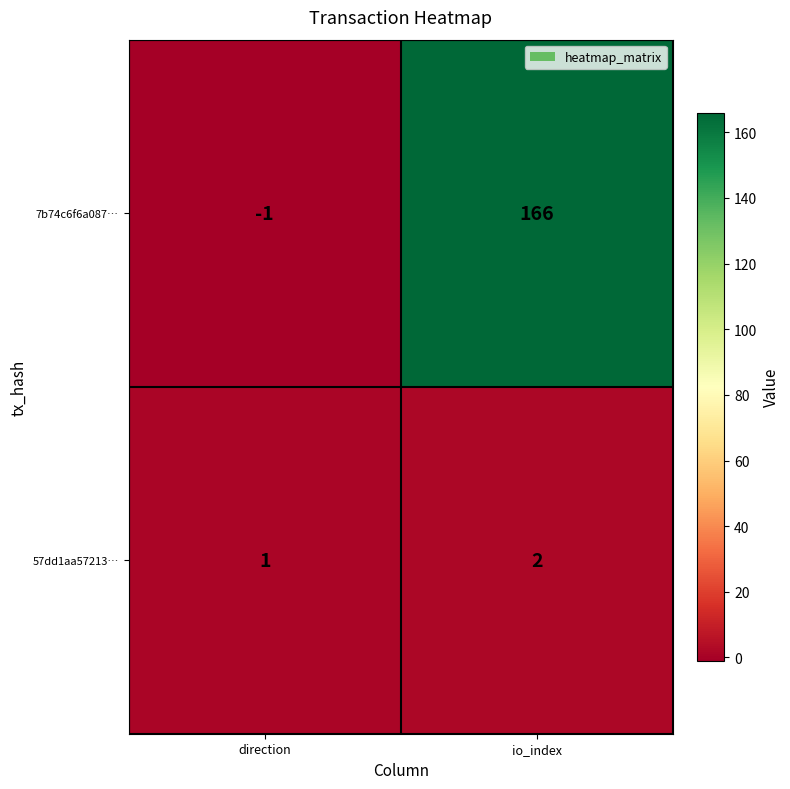

What is the difference between the highest and lowest values at direction?

2